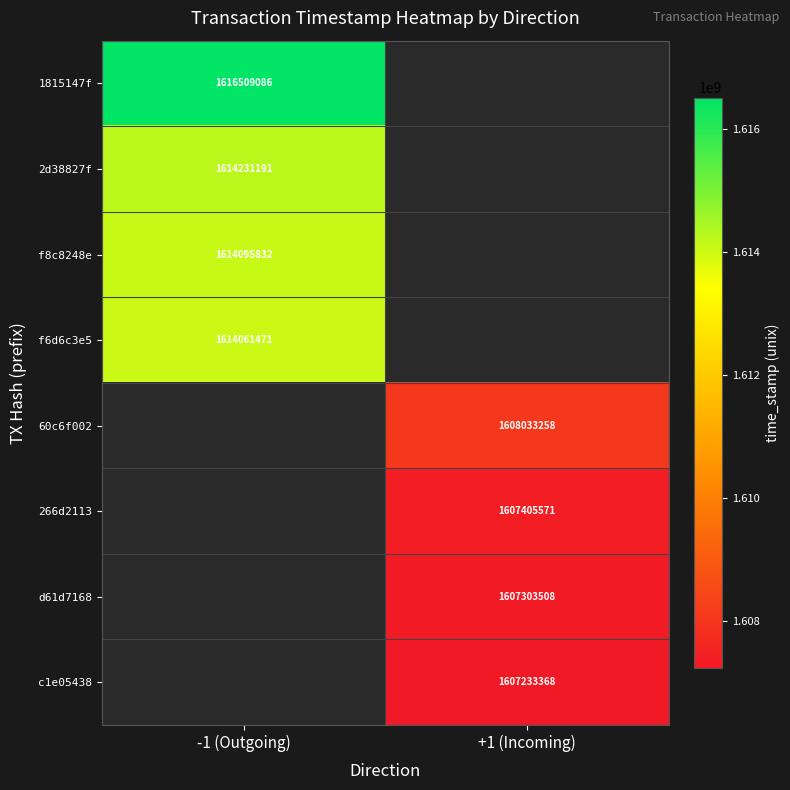

At how many categories does at least one series exceed 1608373759?

1